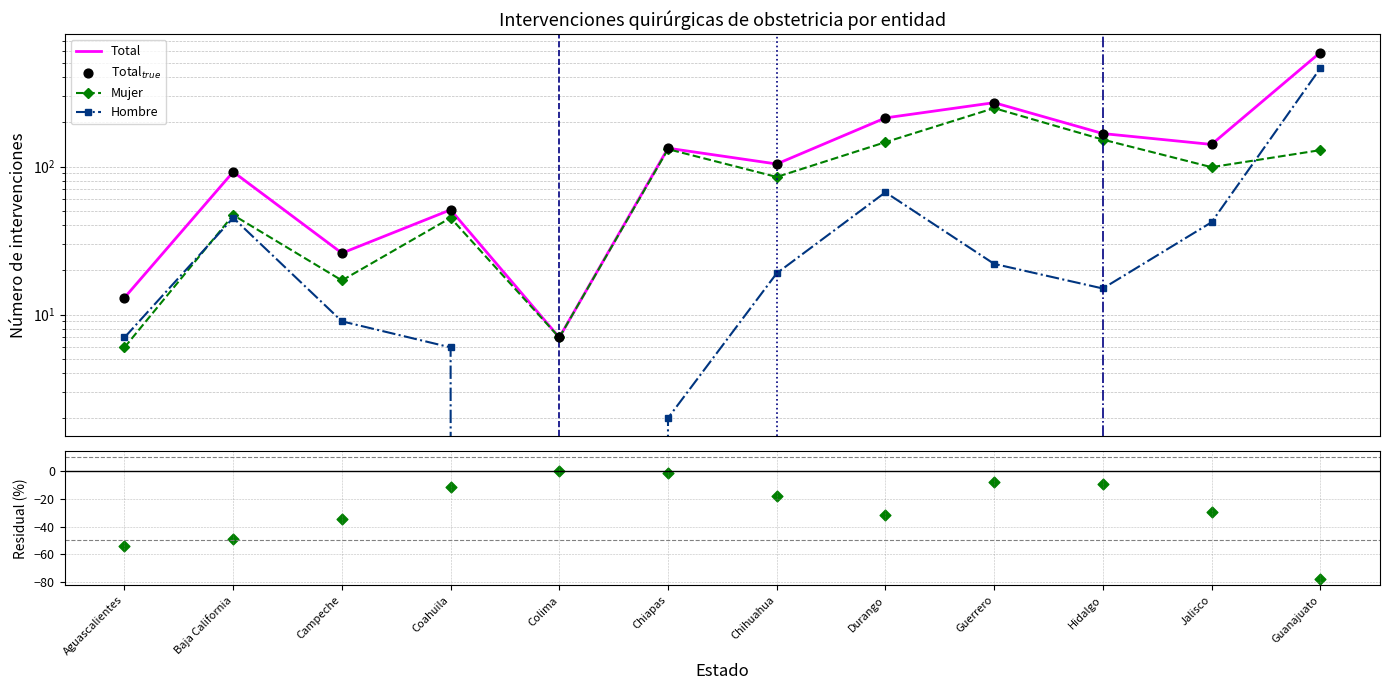

At how many categories does at least one series exceed 450?

1